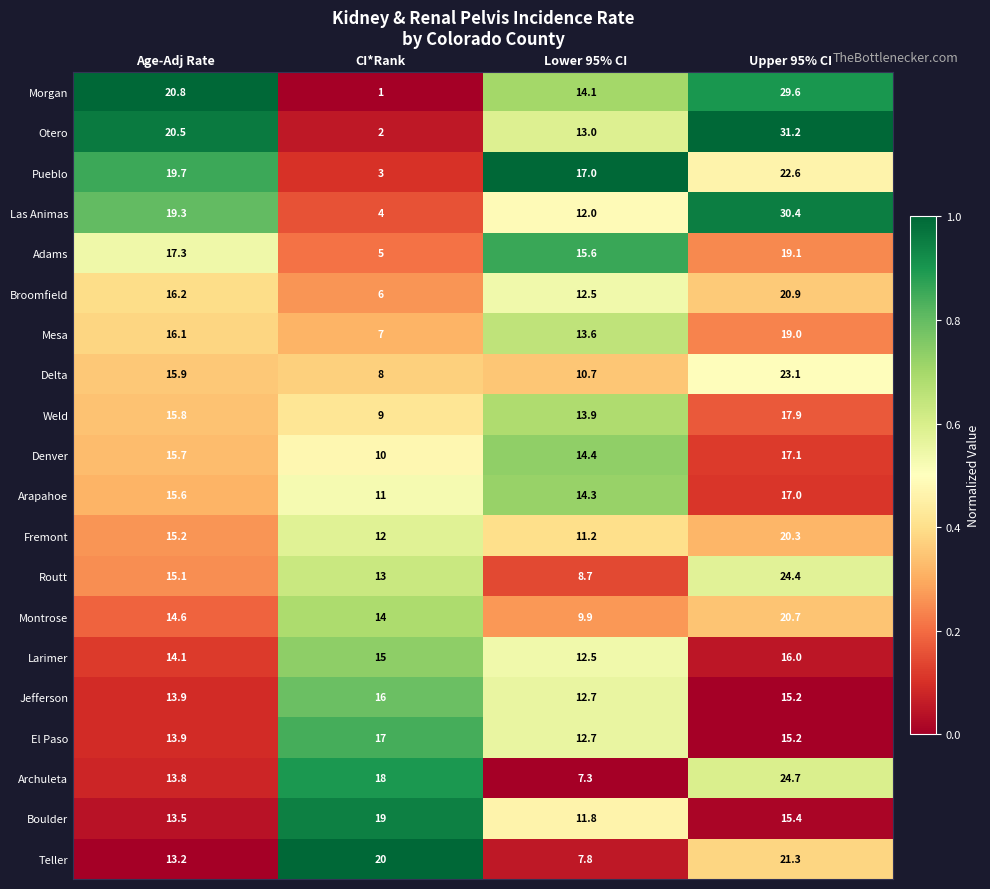

Which category has the highest value across all series?

Upper 95% CI